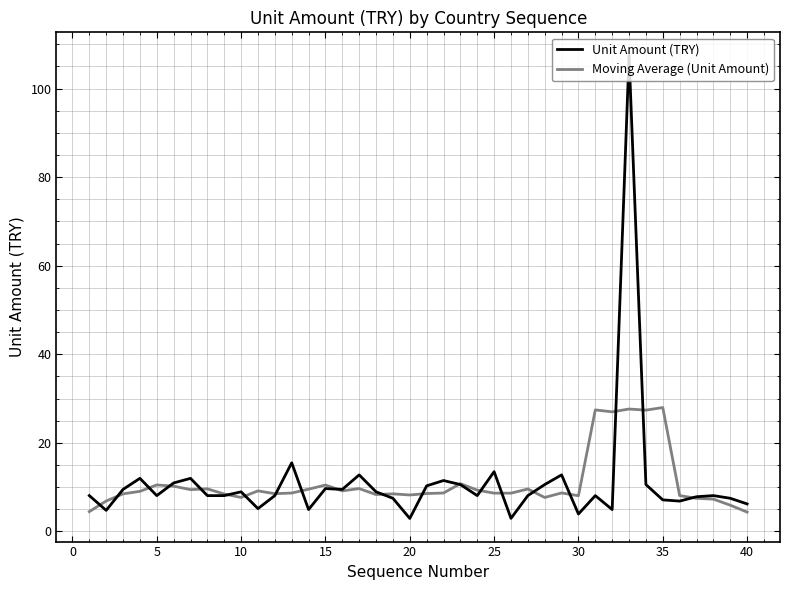

Which series has the widest spread of values?

Unit Amount (TRY)